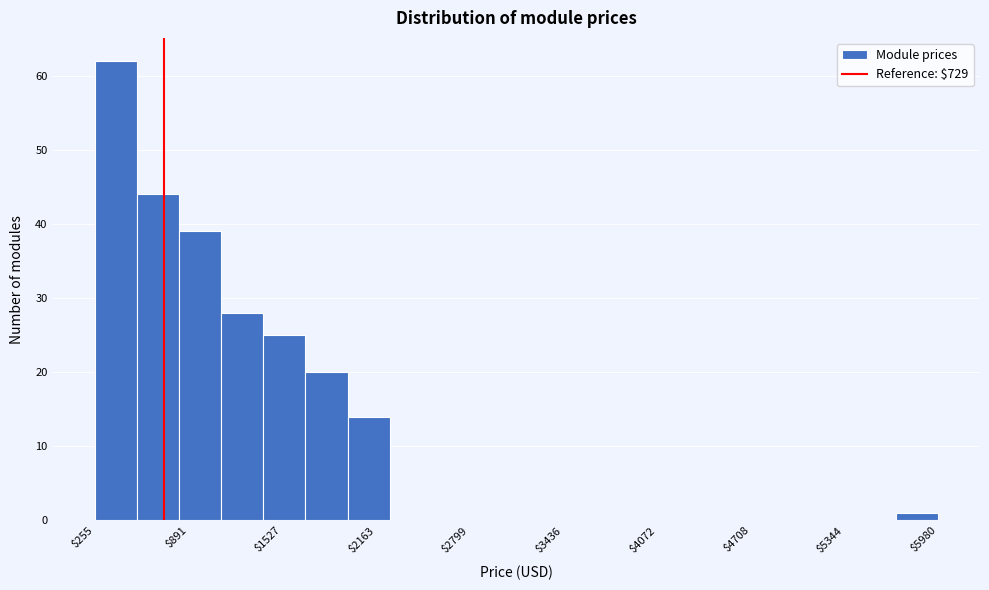

Read against the x-axis, roughly where is the centre of the tallest bar?

400